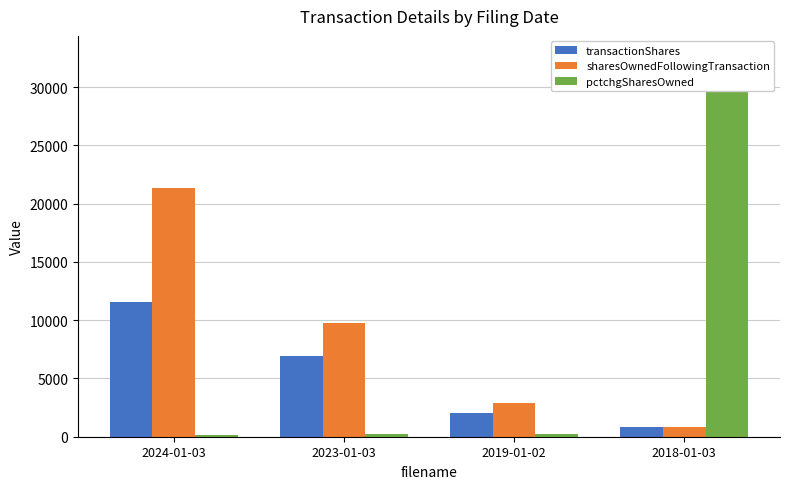

What is the approximate value of transactionShares at 2024-01-03, to the nearest 50?

11550